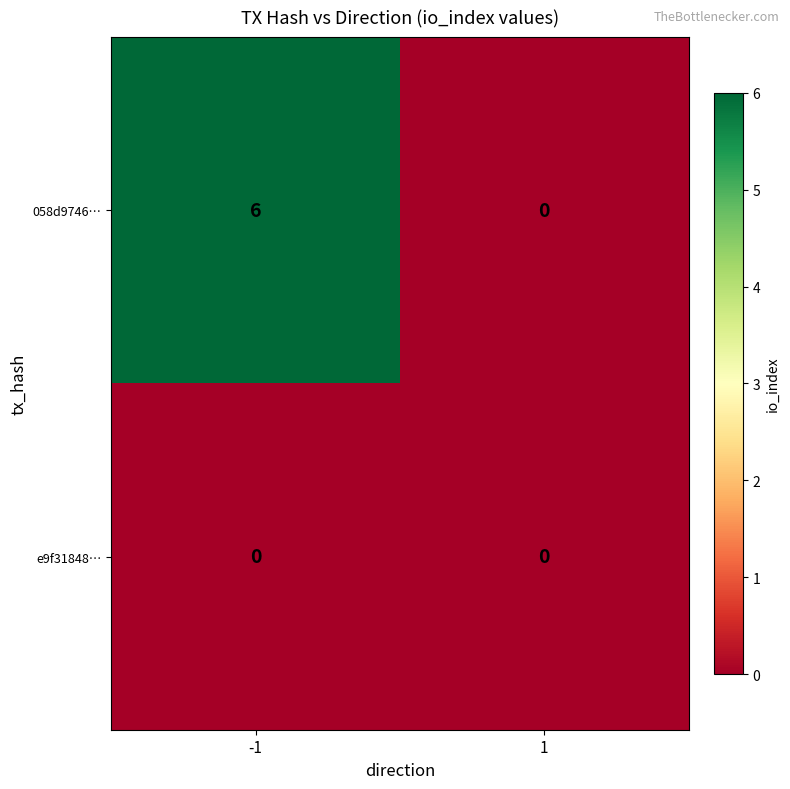

List the series in order of their peak value, highest first.

058d9746…, e9f31848…